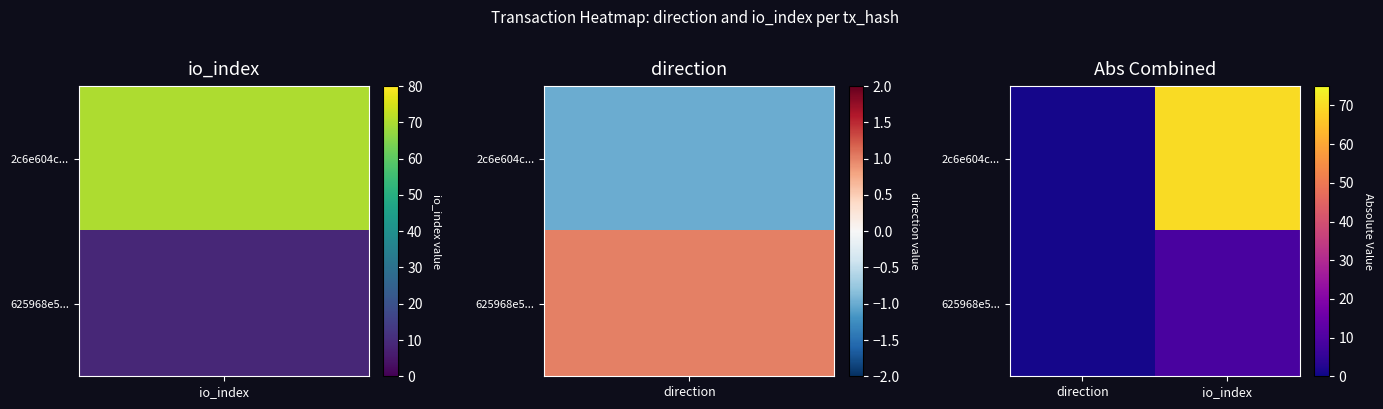

How many categories are shown in the chart?

2